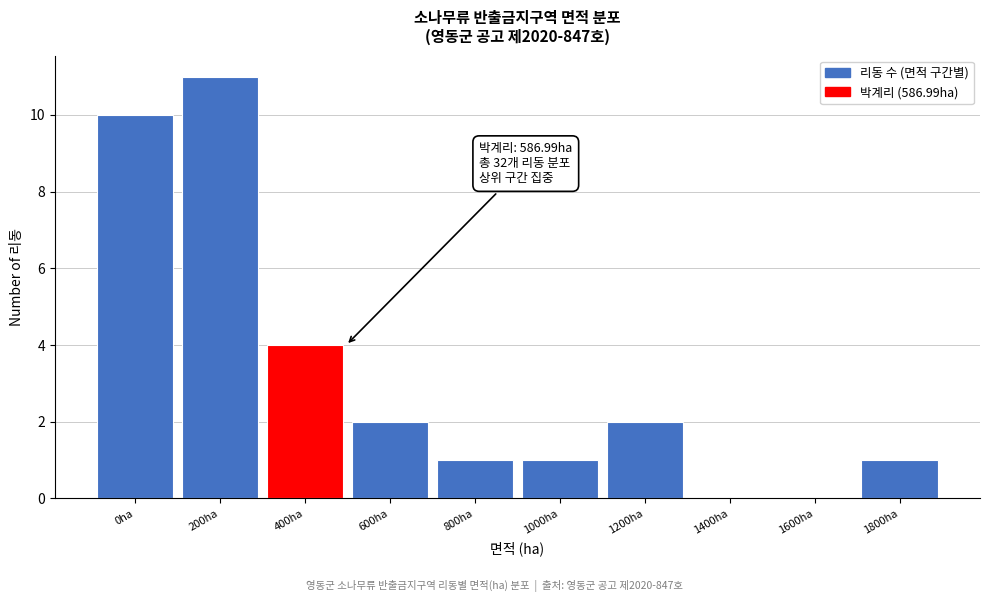

Reading left to right, extract all data points from this chart.

0ha=10	200ha=11	400ha=4	600ha=2	800ha=1	1000ha=1	1200ha=2	1400ha=0	1600ha=0	1800ha=1